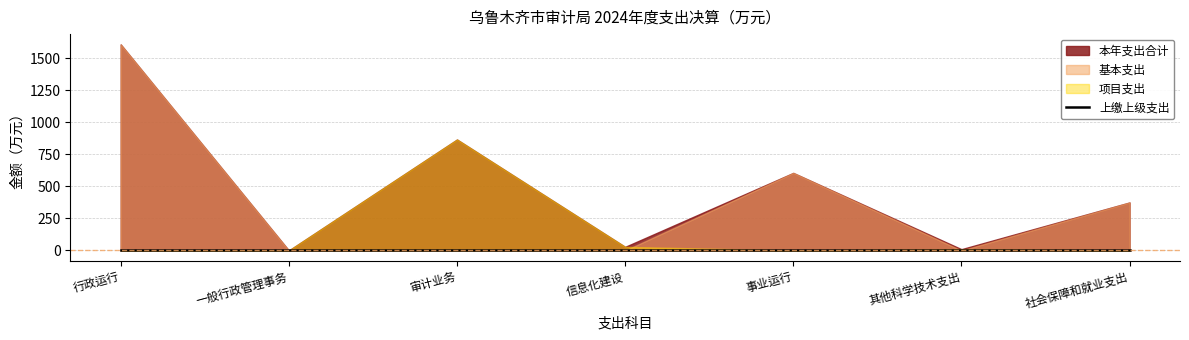

How many data points does each series have?

7